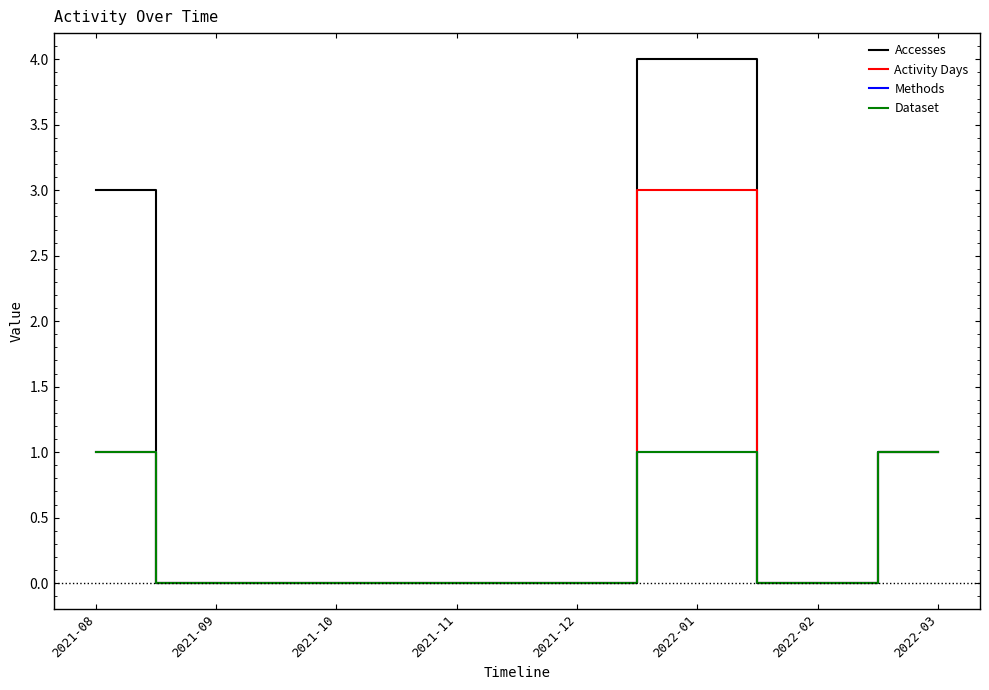

How many lines are shown in the chart?

4